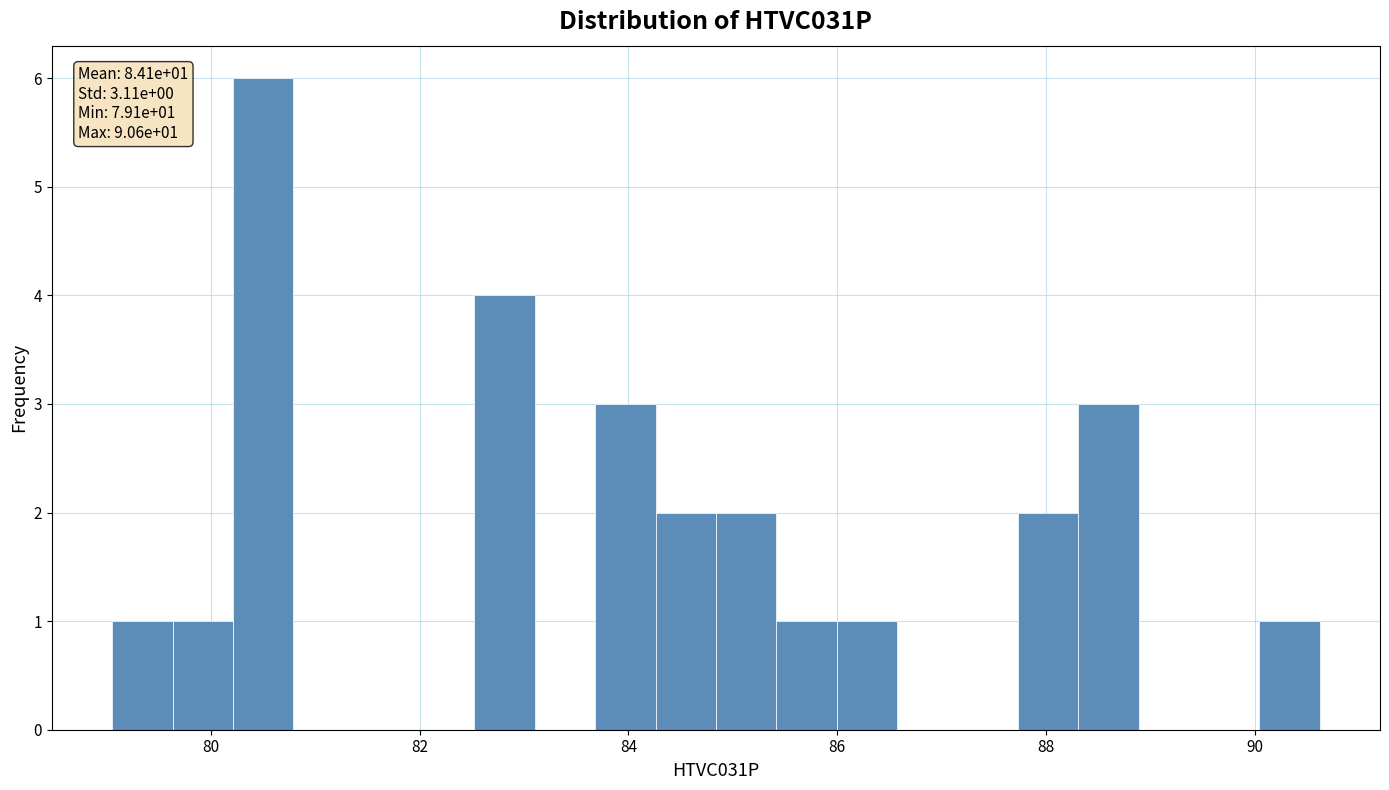

Read against the x-axis, roughly where is the centre of the tallest bar?

80.6